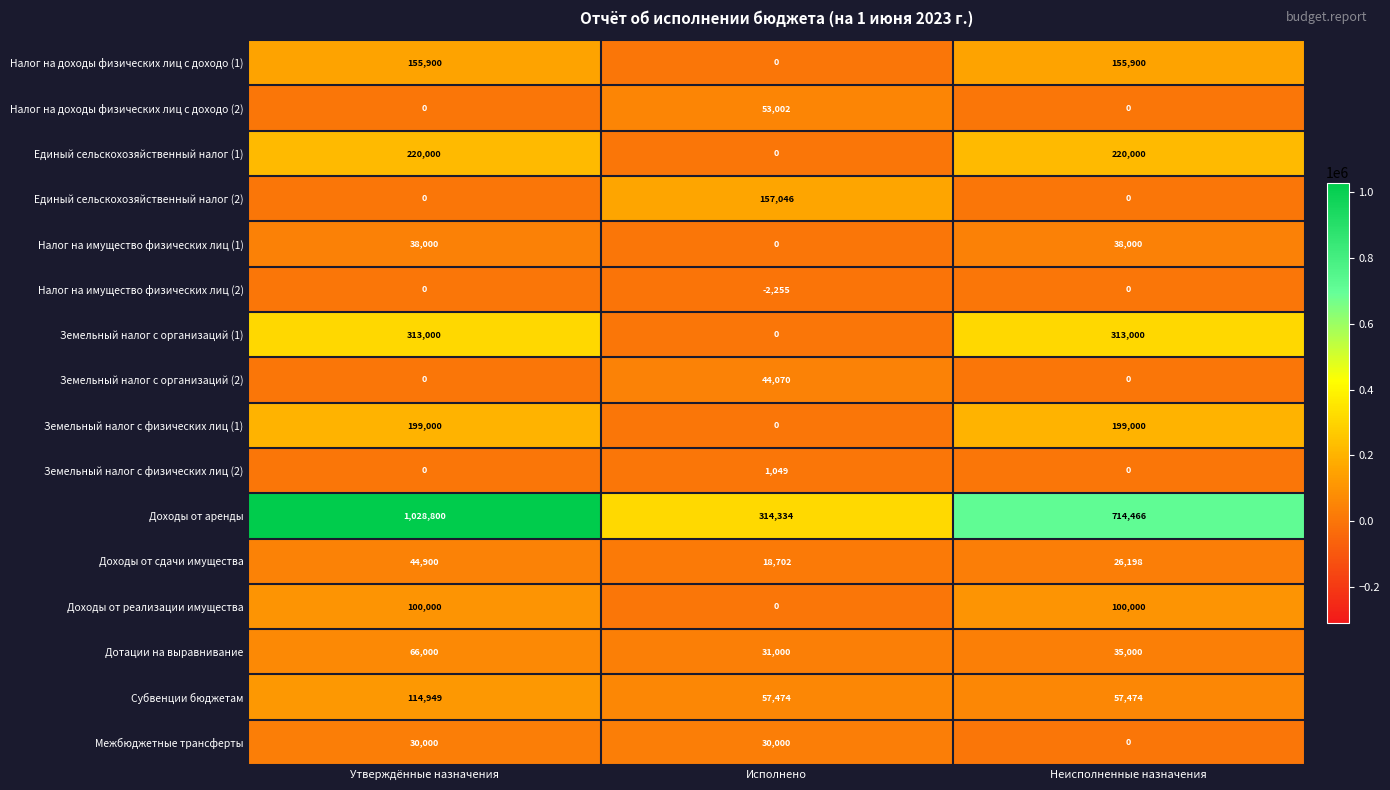

What is the difference between the maximum and minimum values in the Дотации на выравнивание series?

35000